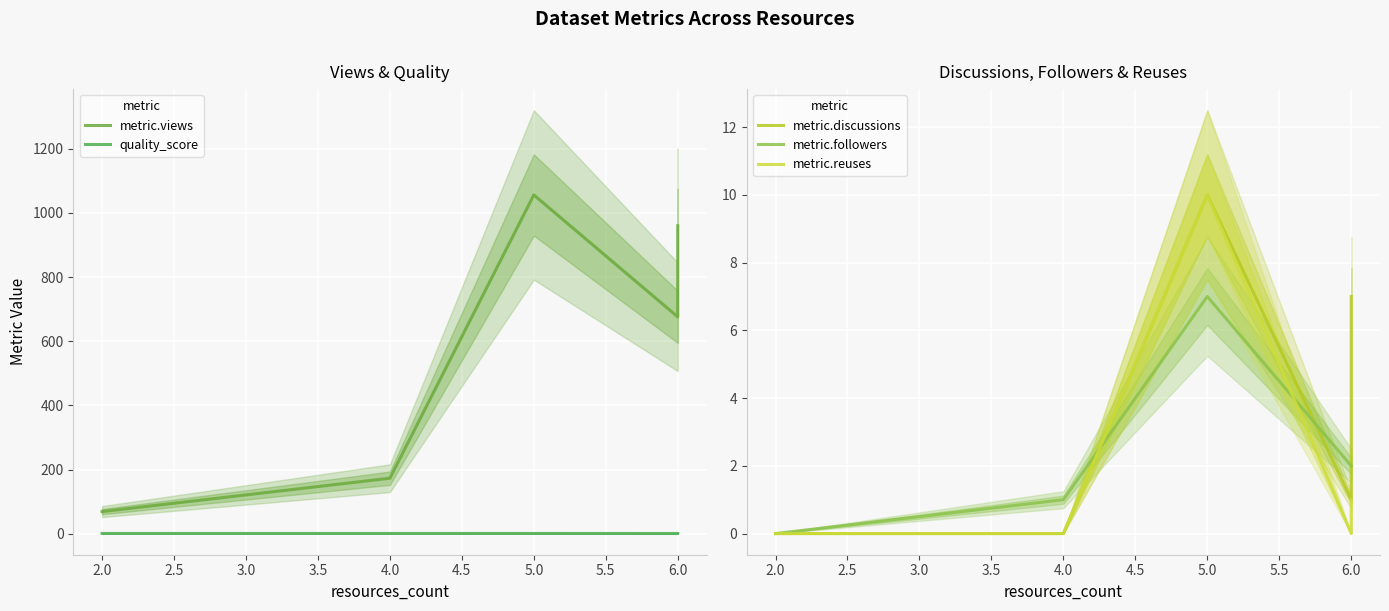

Between 5.0 and 4.0, which is larger?

5.0